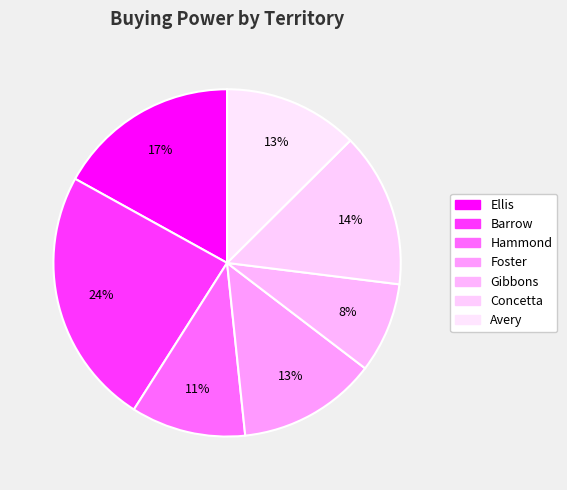

To the nearest percent, what is the combined percentage of Concetta and Ellis?

31%